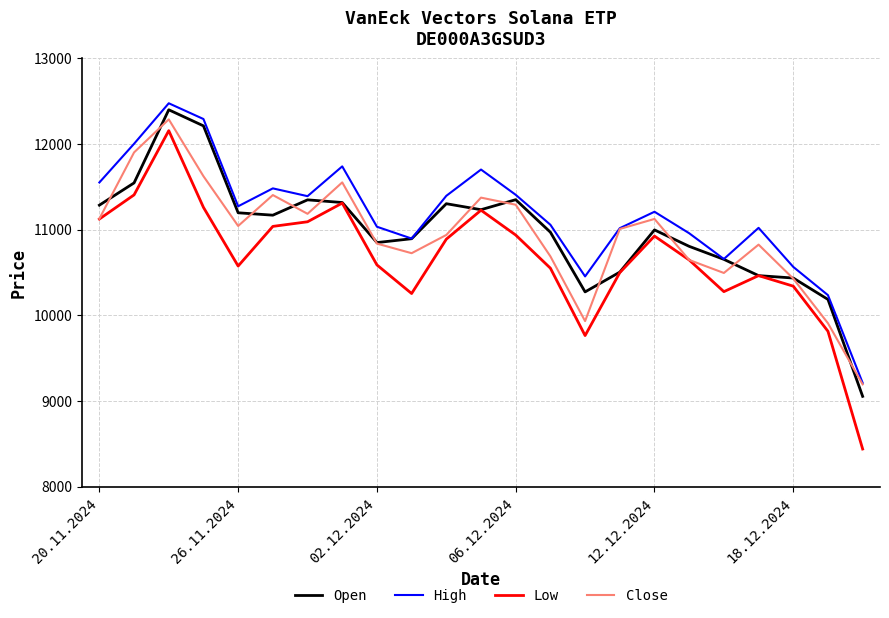

List the series in order of their peak value, highest first.

High, Open, Close, Low